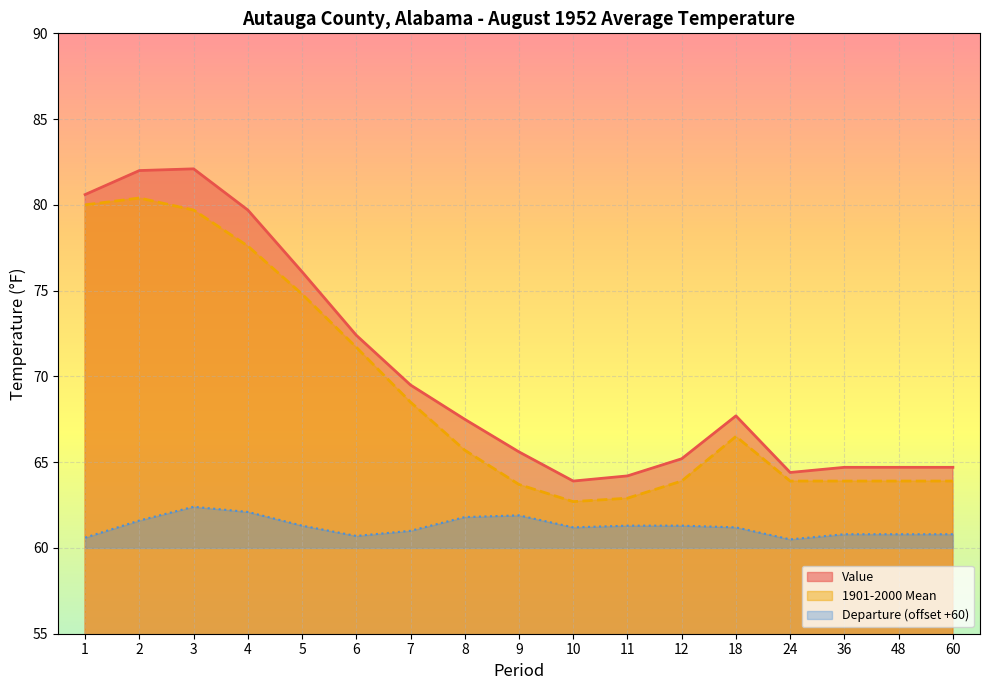

At 11, list the series in order from largest to smallest.

Value, 1901-2000 Mean, Departure (offset +60)